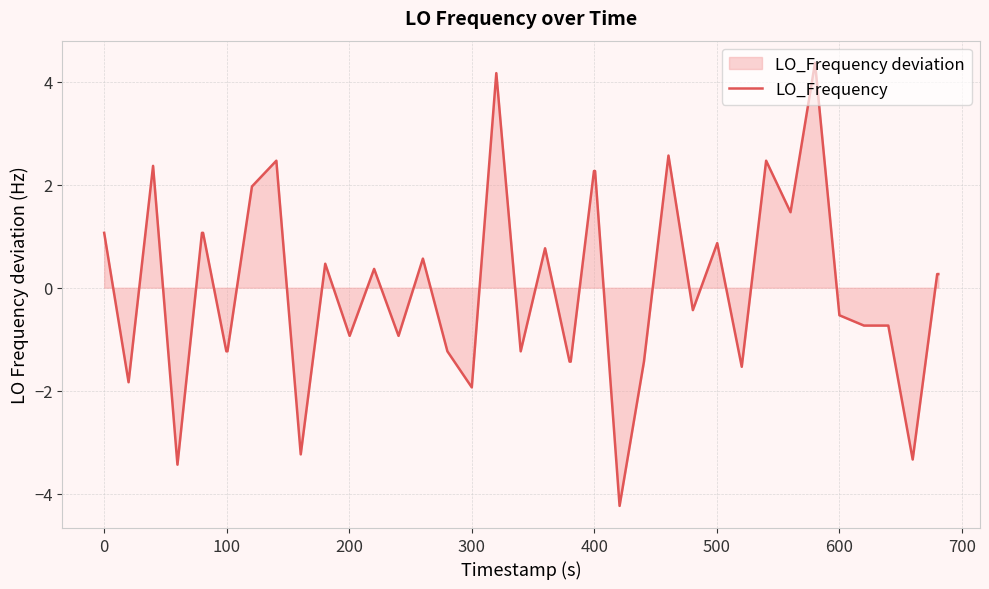

How many values exceed 0?

20